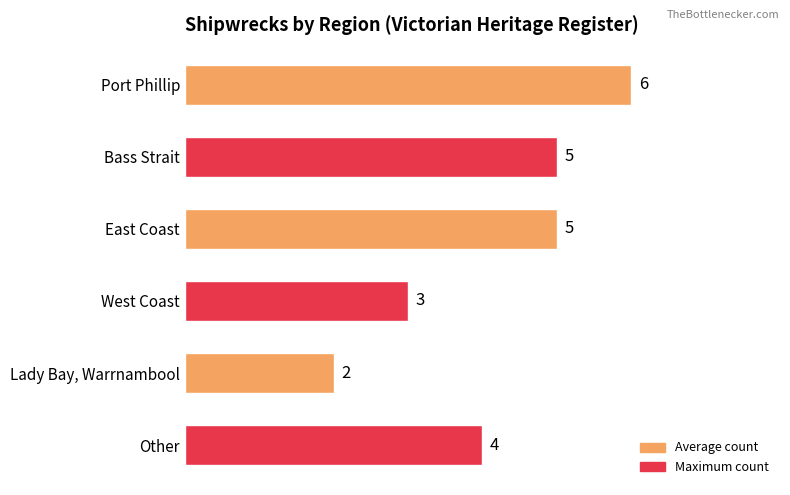

What is the value of the 2nd bar from the top?

5